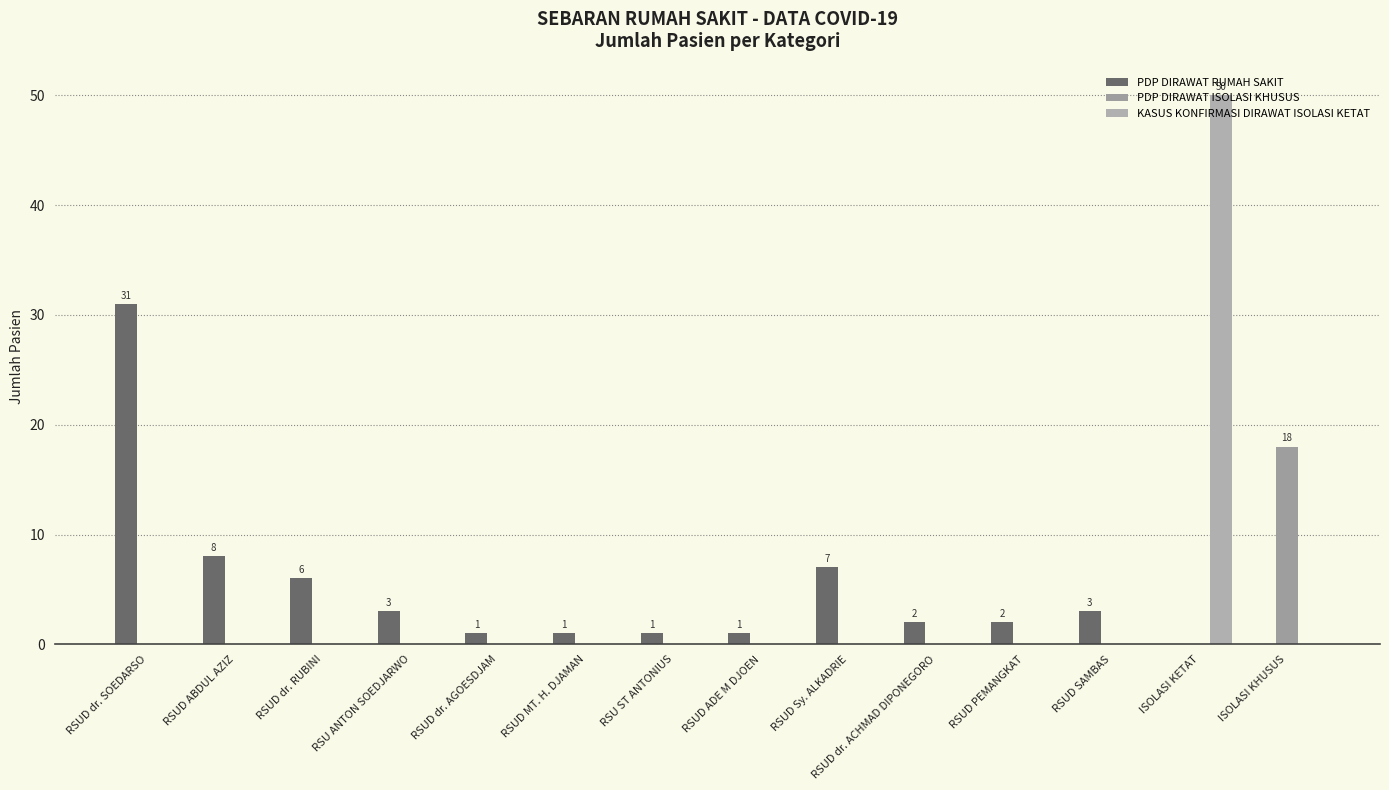

Rank the series by their maximum value, from lowest to highest.

PDP DIRAWAT ISOLASI KHUSUS, PDP DIRAWAT RUMAH SAKIT, KASUS KONFIRMASI DIRAWAT ISOLASI KETAT